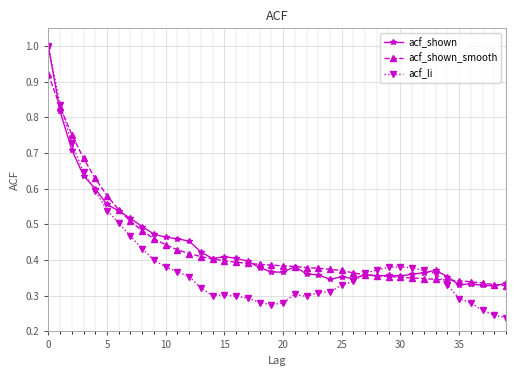

Which series has the largest range (max minus min)?

acf_li